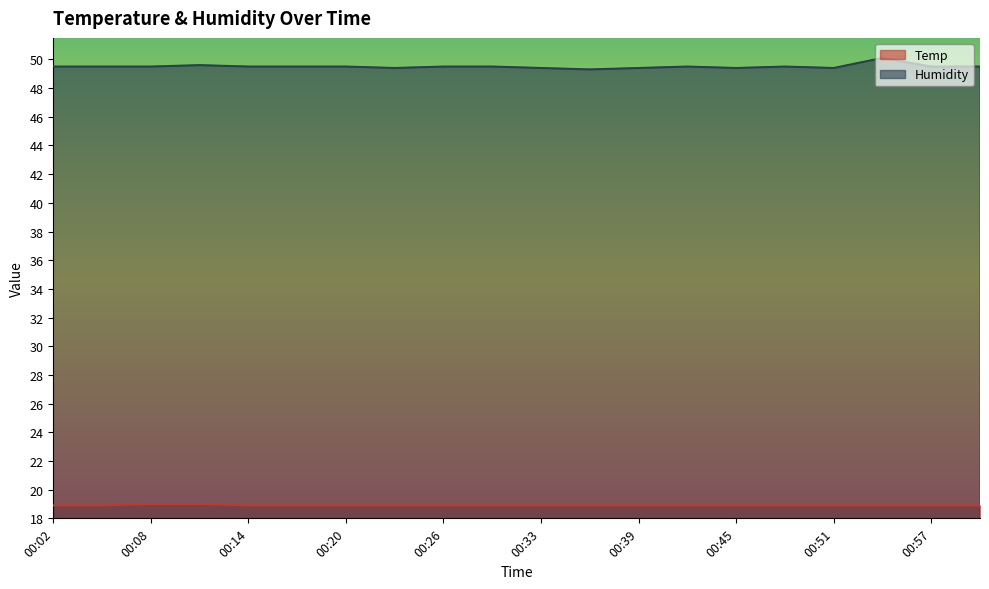

What is the difference between the second highest and second lowest values in the Temp series?

0.1